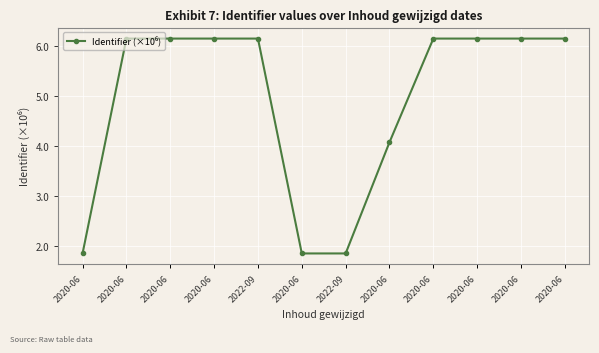

How many distinct data groups are displayed?

1